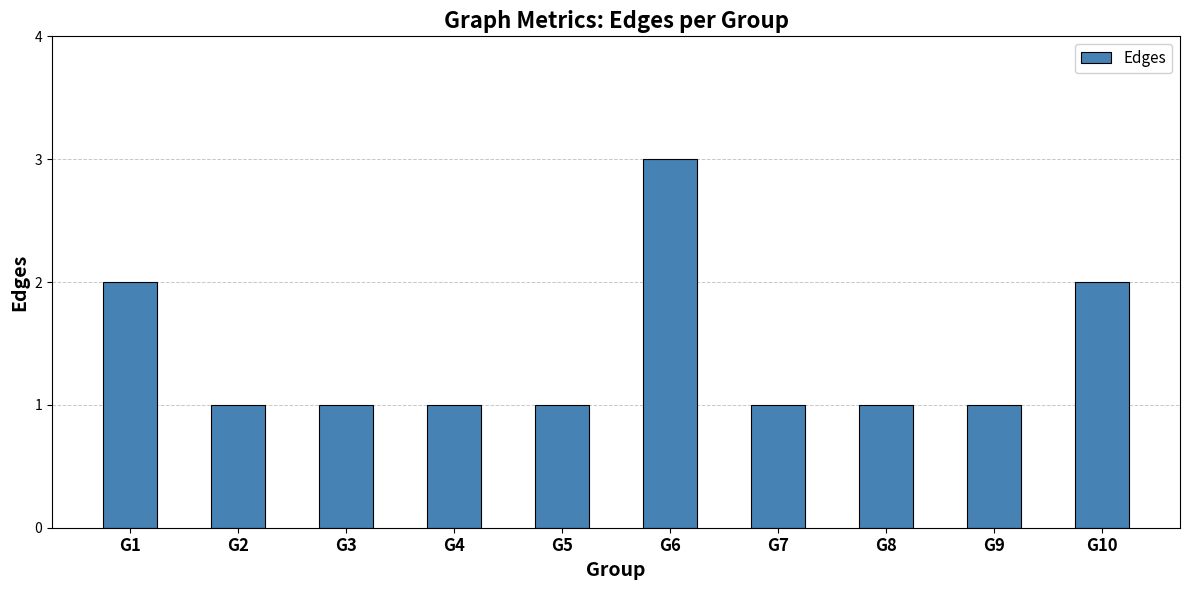

Reading right to left, what are all the values shown in this chart?

2	1	1	1	3	1	1	1	1	2